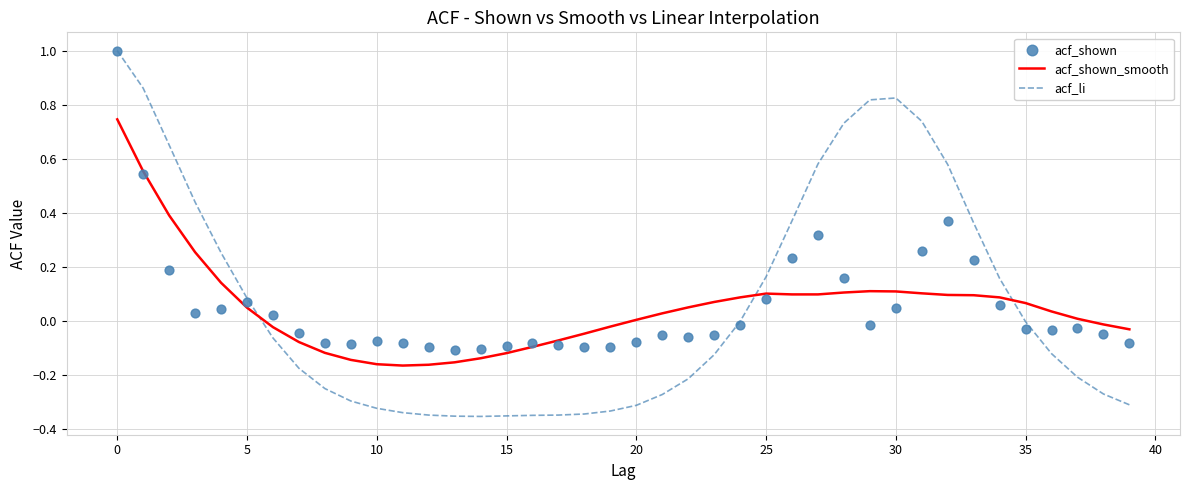

Which series has the largest total across all categories?

acf_li